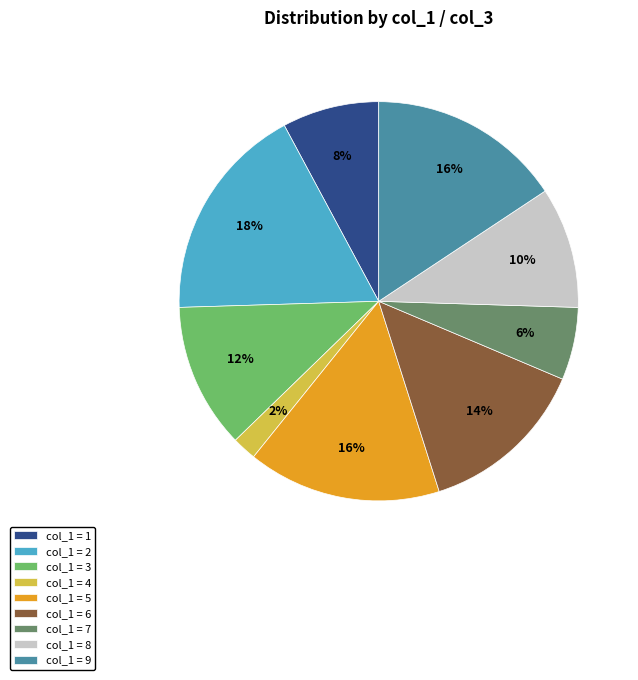

To the nearest percent, what is the combined percentage of col_1 = 2 and col_1 = 3?

29%